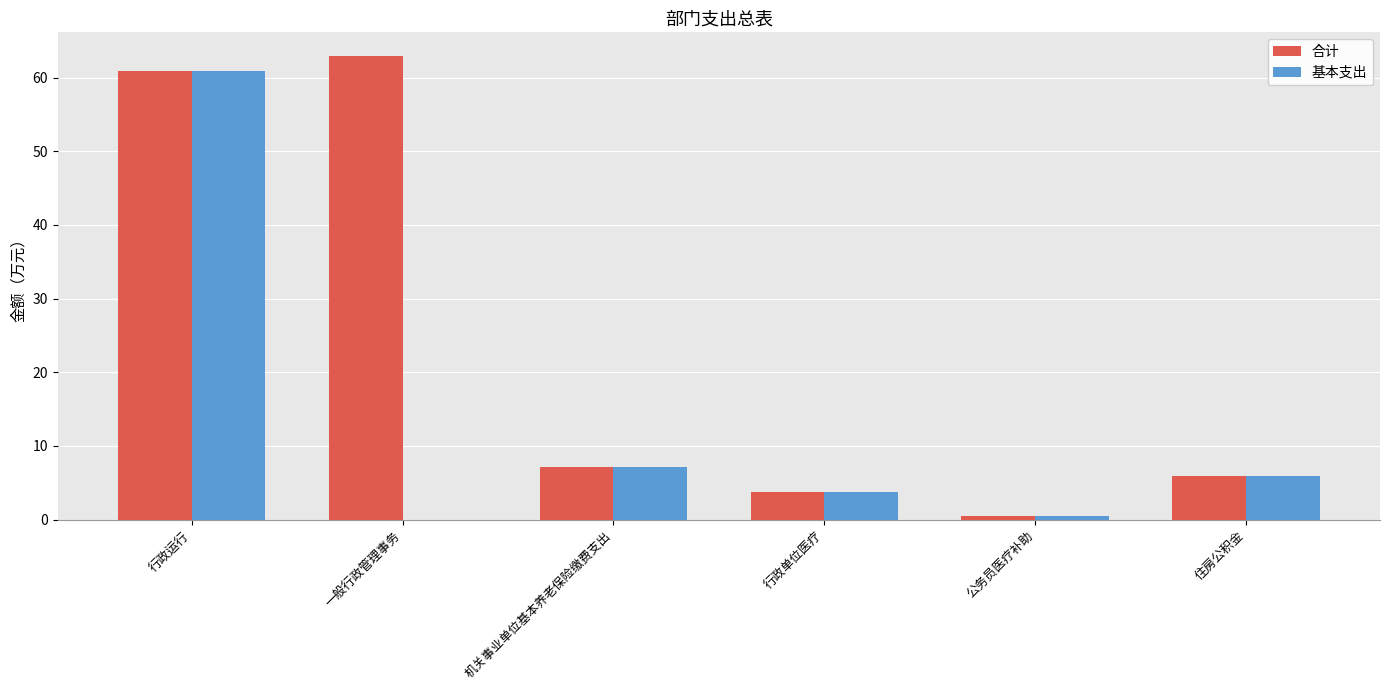

What is the total value across all series at 住房公积金?

11.9